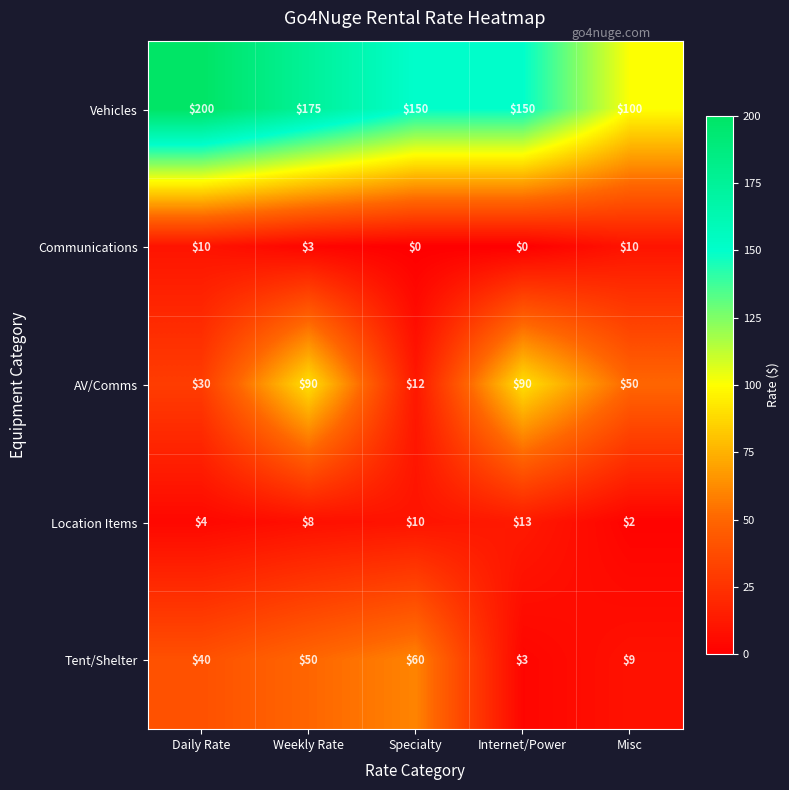

Which series has the largest total across all categories?

Vehicles